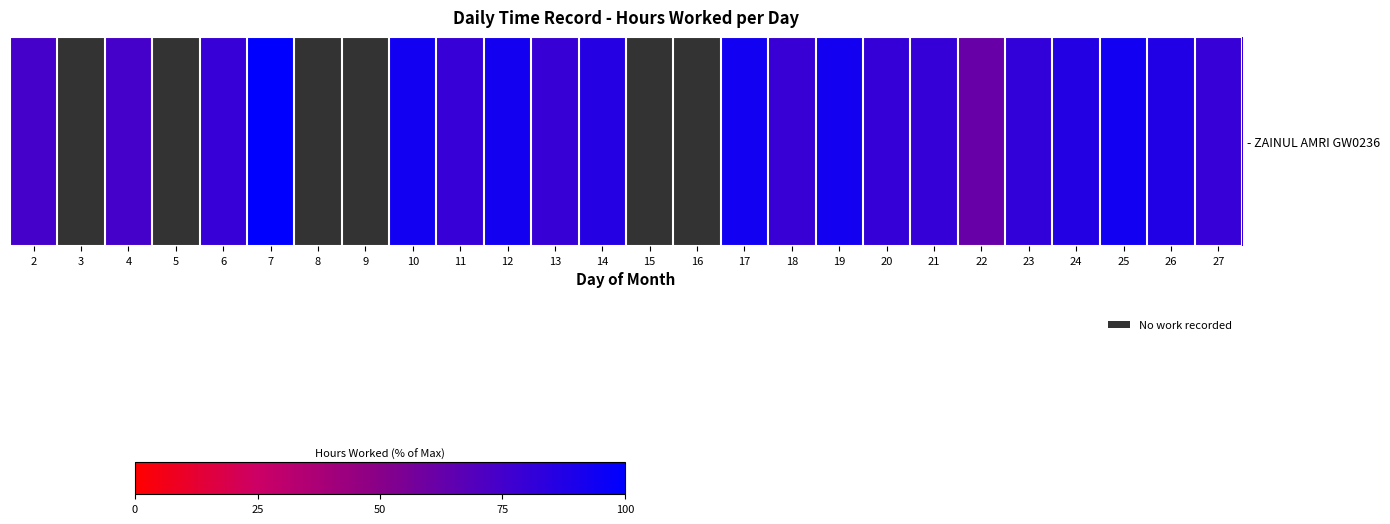

Is it true that the value at 24 is 86.9?

True